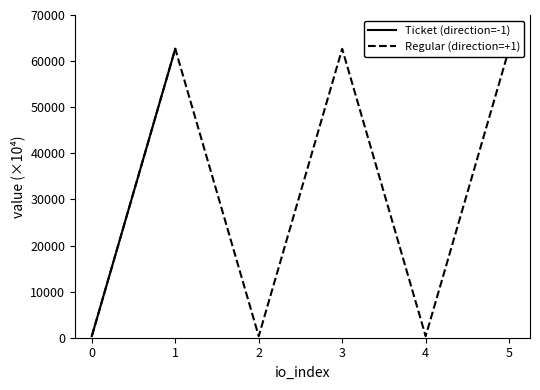

How many lines are shown in the chart?

2